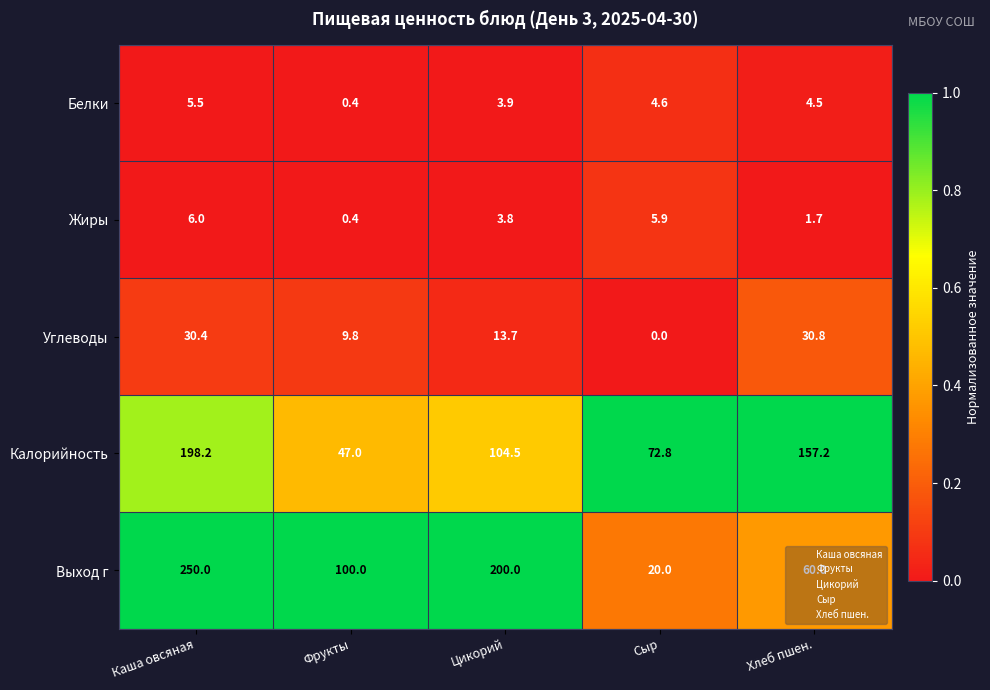

What is the sum of the Углеводы values at Каша овсяная and Фрукты?

40.2